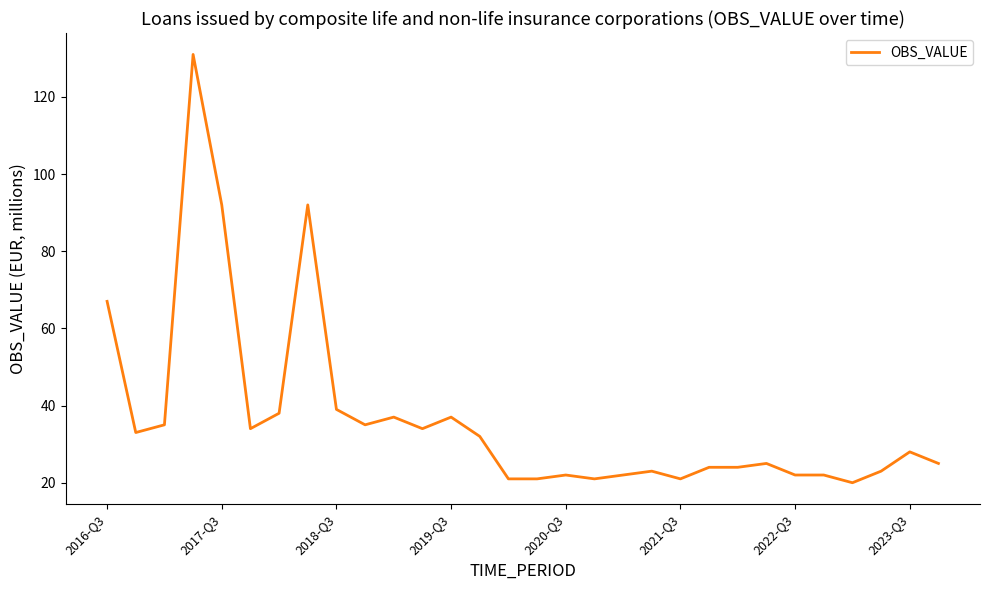

What is the average value?

36.7